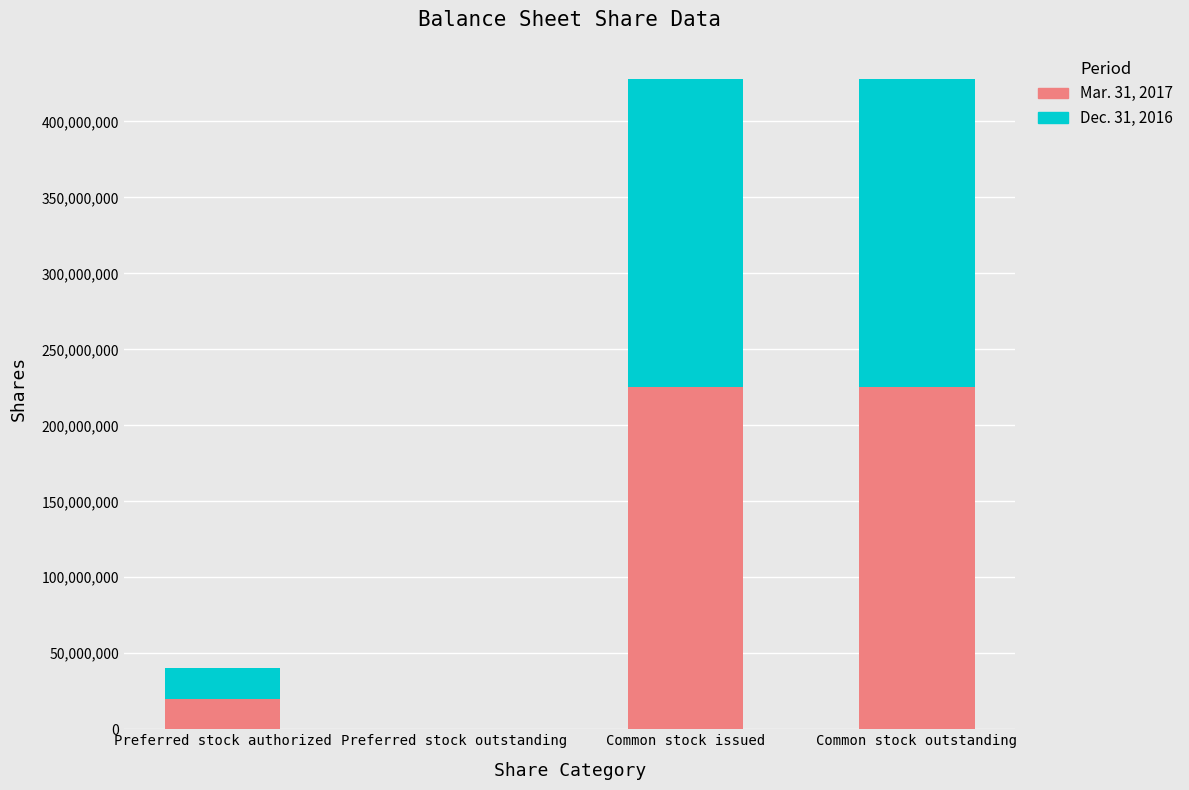

Reading left to right, list the values for the Mar. 31, 2017 series.

Preferred stock authorized=20000000	Preferred stock outstanding=0	Common stock issued=224944941	Common stock outstanding=224944941